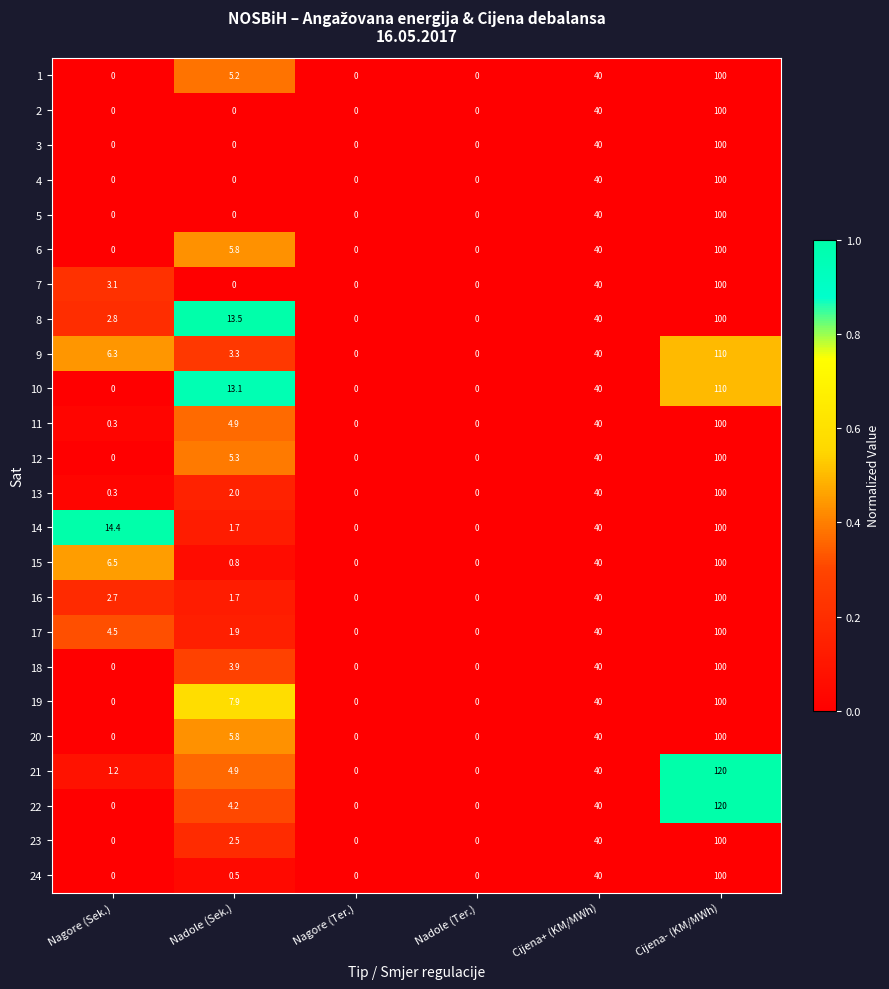

What is the difference between the 24 values at Nadole (Ter.) and Nadole (Sek.)?

0.5